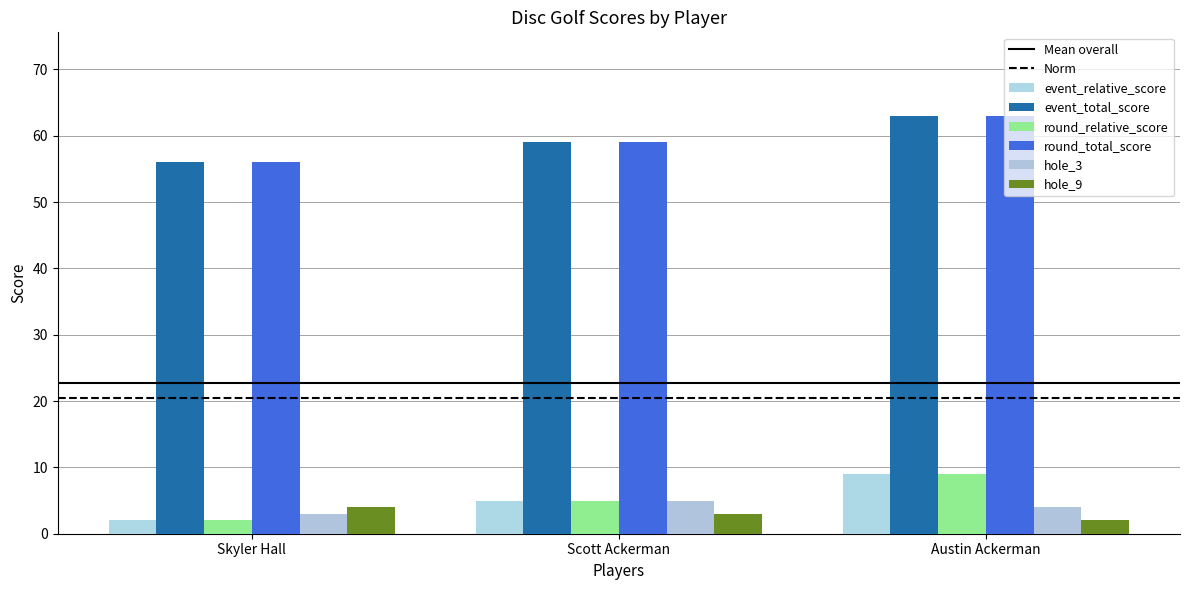

The round_relative_score series shows 5 at Scott Ackerman. True or false?

True